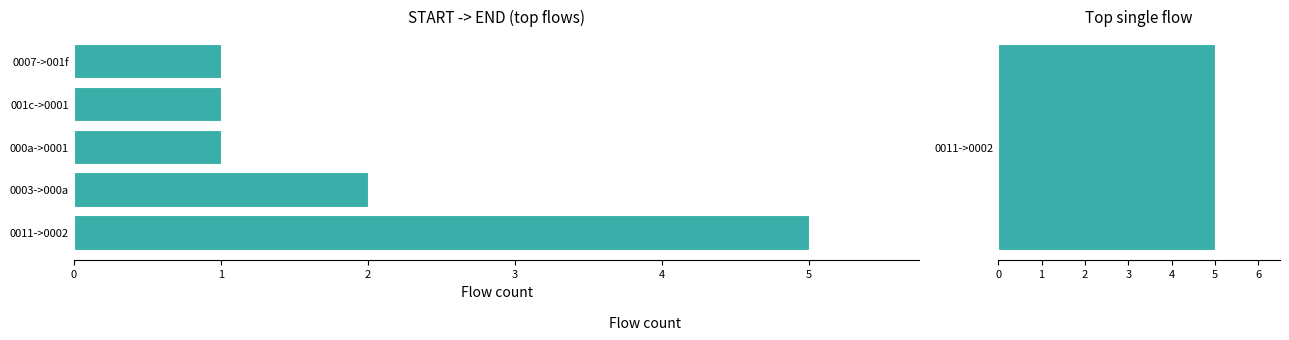

How many bars are there in total?

5